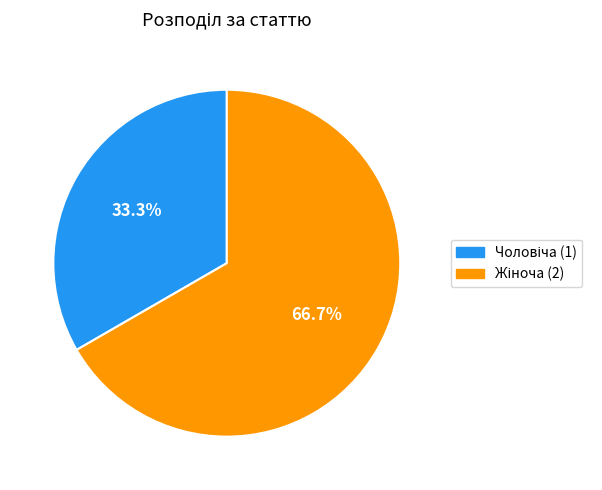

Is there any slice that represents more than half of the pie?

Yes